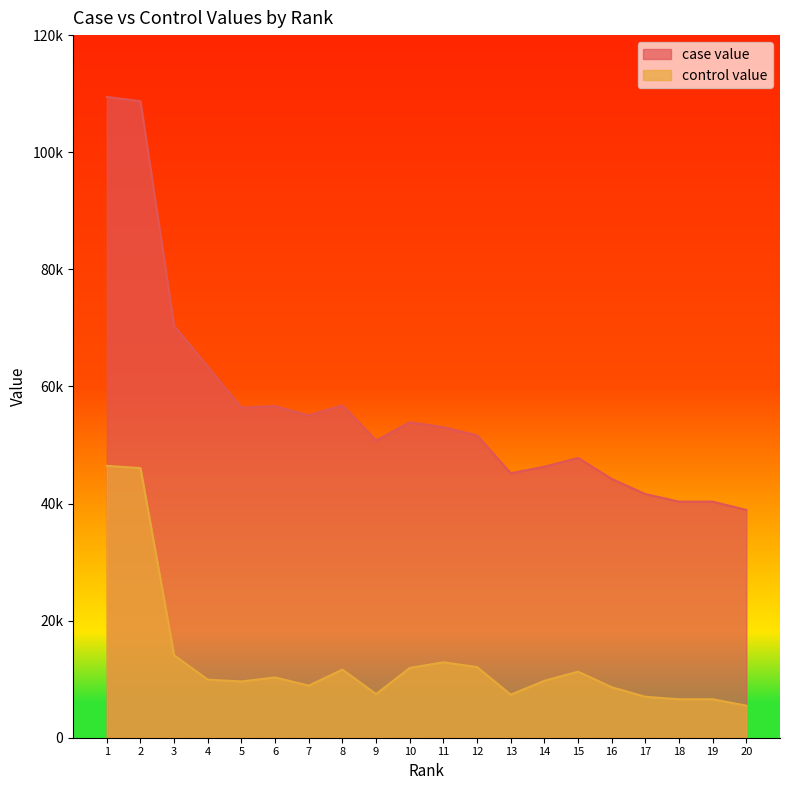

What is the lowest value of the case value series?

38902.1